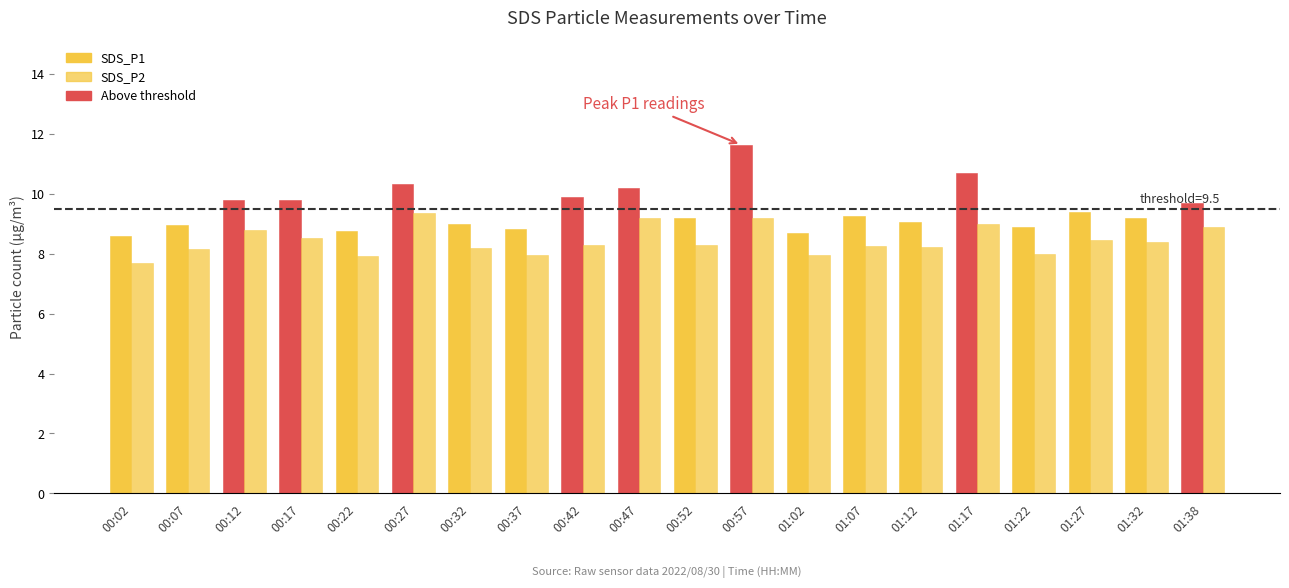

What position from the right is 00:32?

14